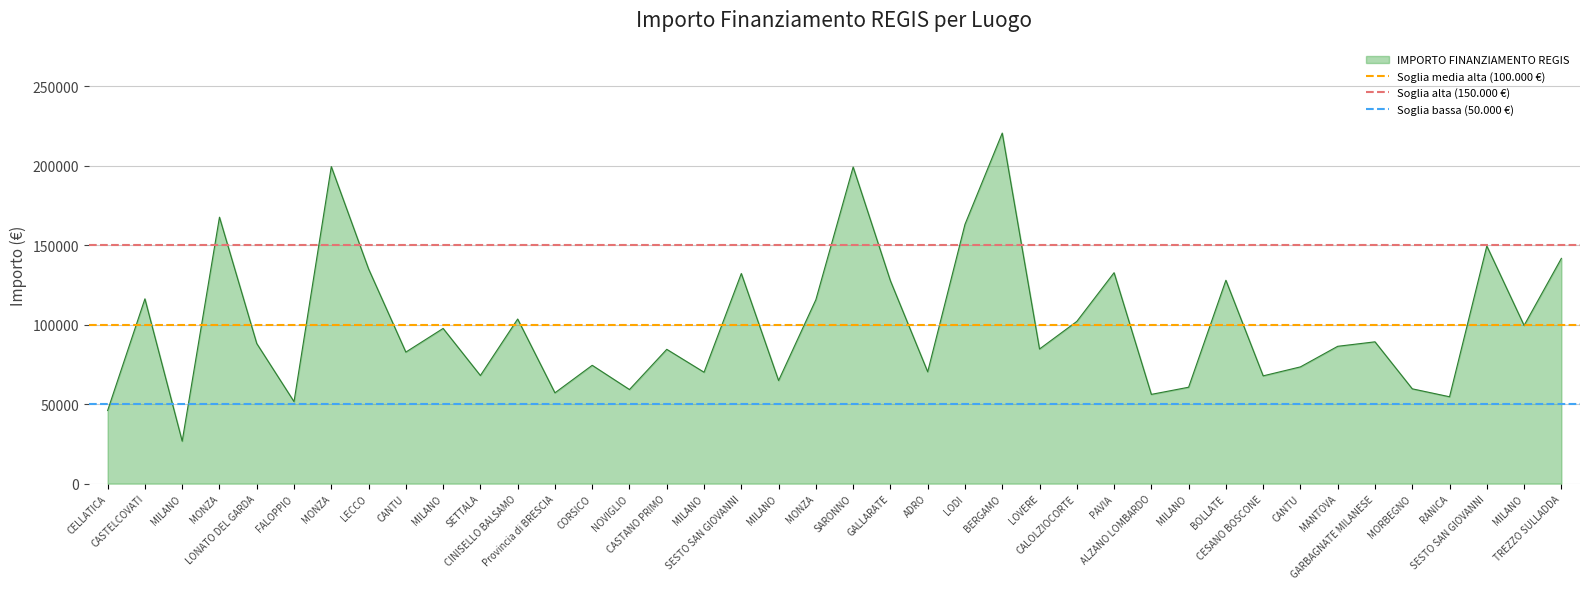

Does the chart have visible grid lines?

Yes